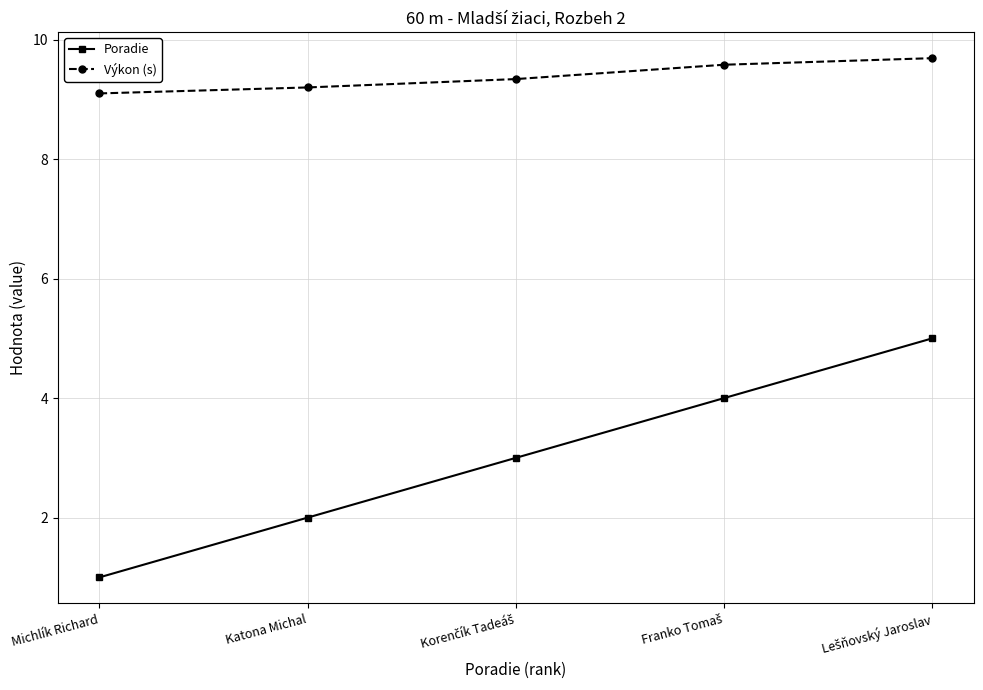

The value of Výkon (s) at Michlík Richard is 12.7. True or false?

False